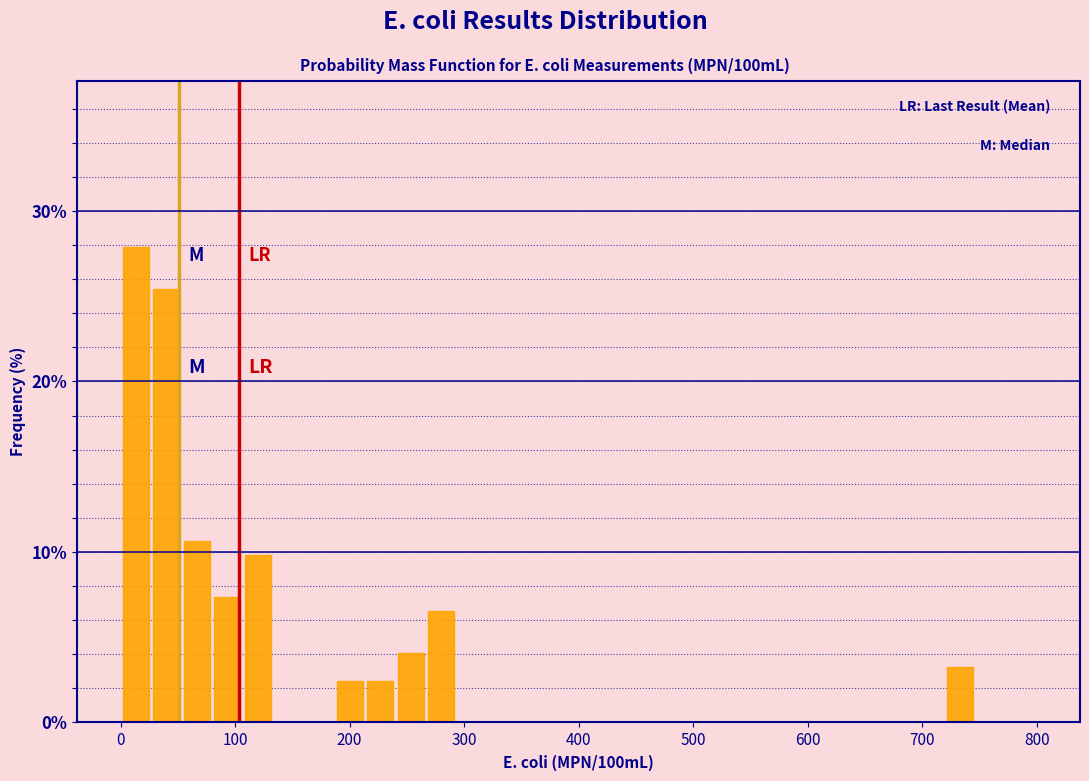

Around what value on the x-axis is the tallest bar? Give the approximate position of its centre, as read against the axis.

10